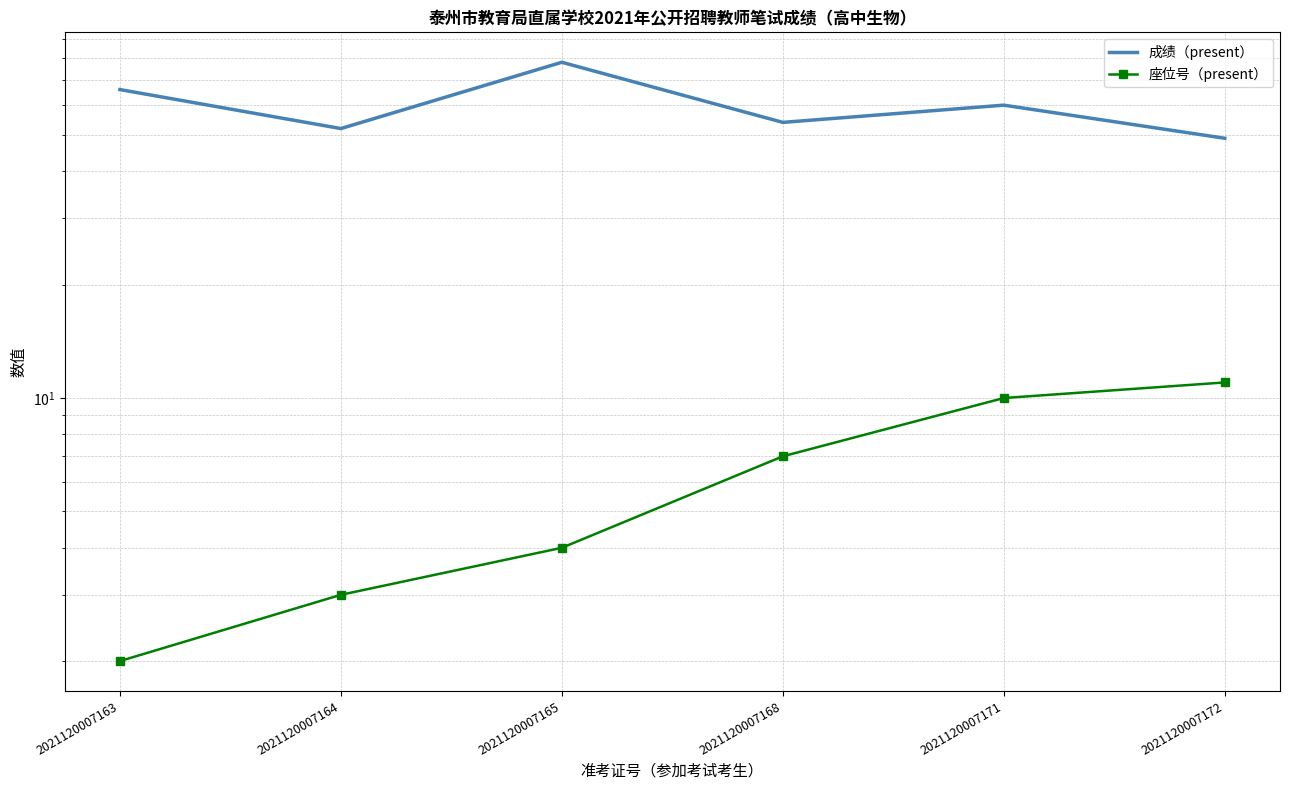

Which series has the largest range (max minus min)?

成绩（present）